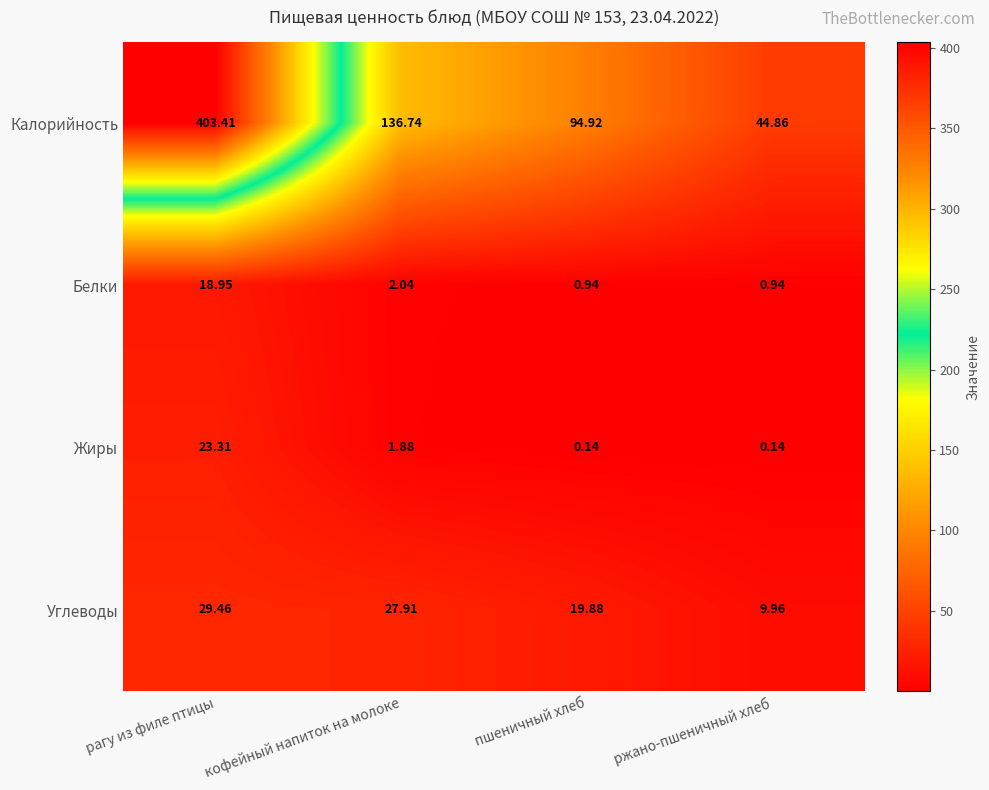

At which label does Калорийность first exceed 136?

рагу из филе птицы